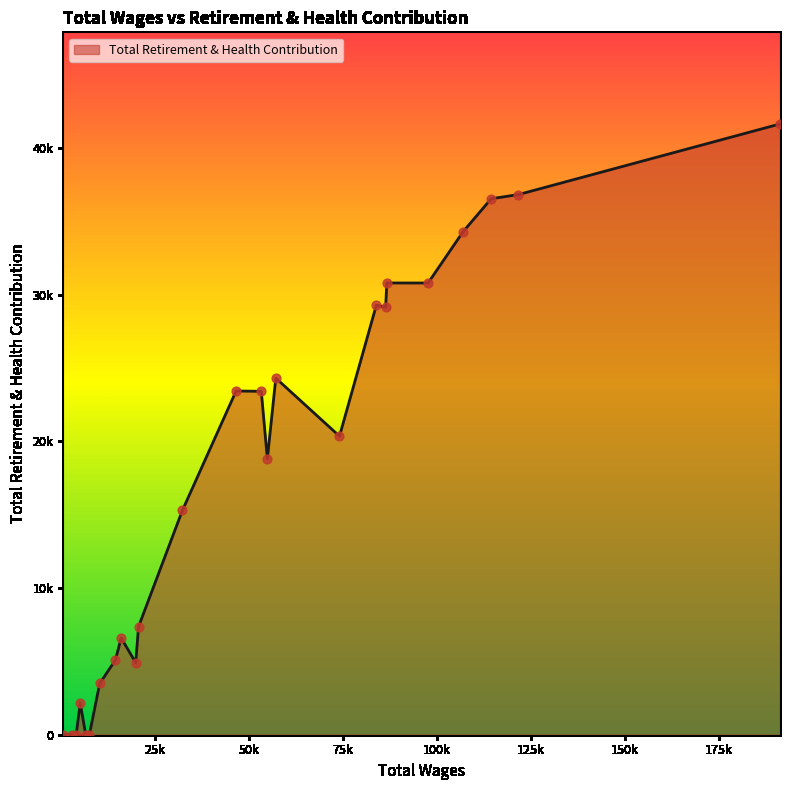

Is this an area chart (filled region under the line)?

Yes